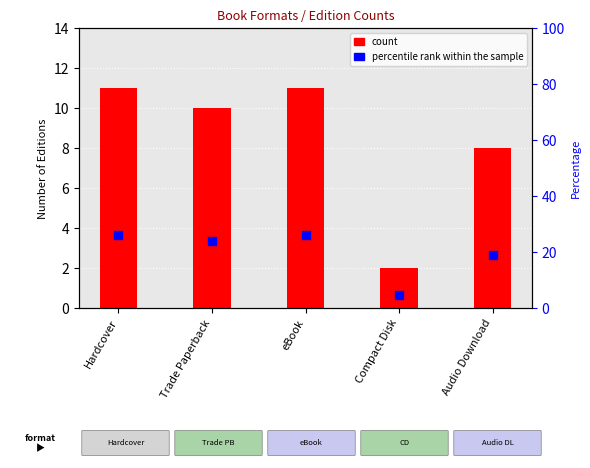

Which series reaches the minimum Y coordinate?

count